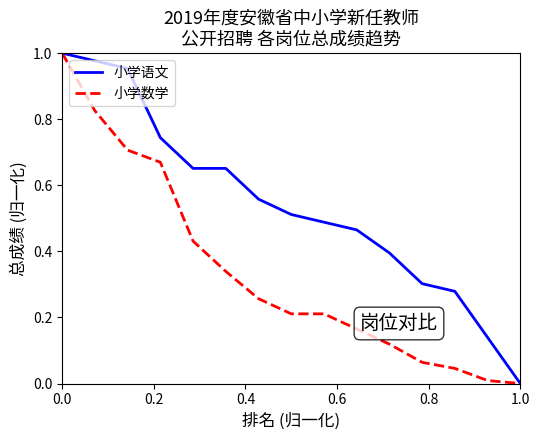

List the series in order of their overall mean, highest first.

小学语文, 小学数学